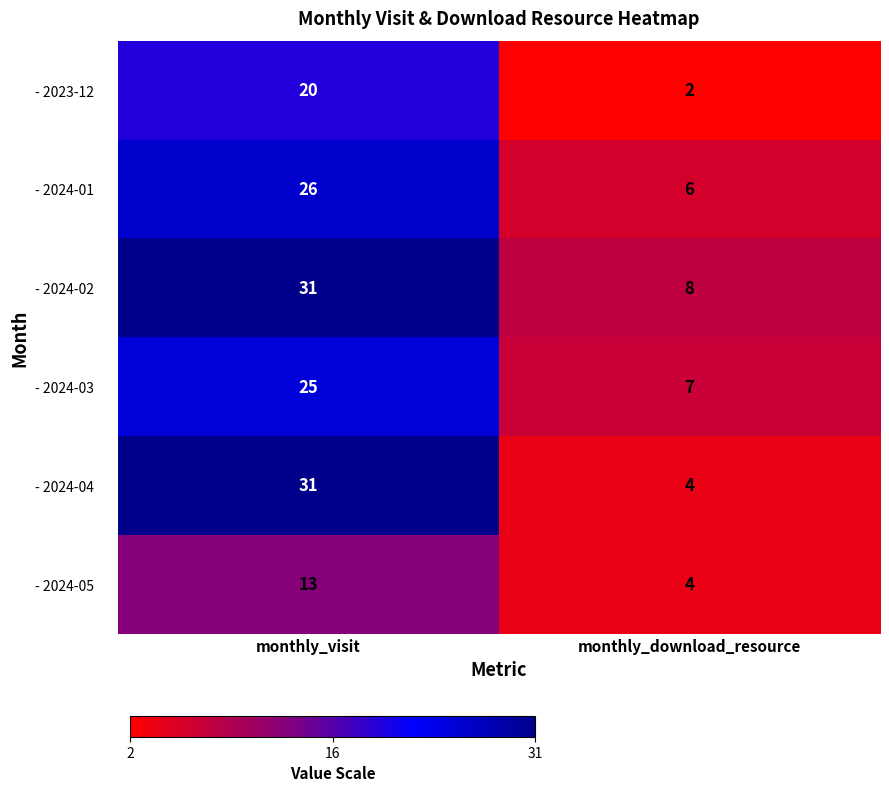

True or false: - 2024-02 has a value of 31 at monthly_visit.

True